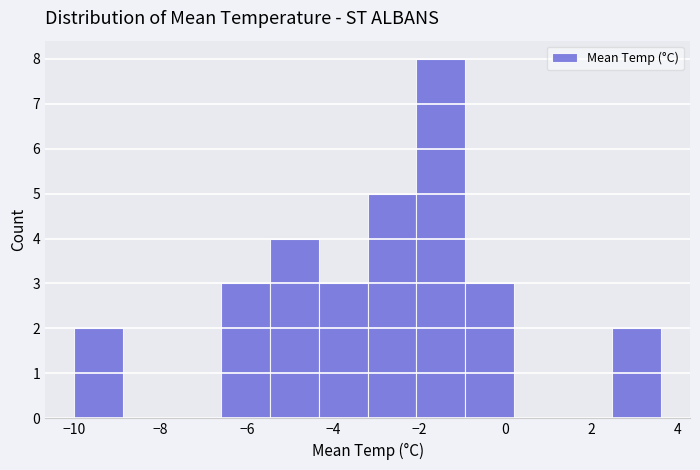

Reading left to right, transcribe this chart: for each bar, give the range it covers on the x-axis and its height. Neither the bar edges nor the heights are printed on the chart, so give them approximately, as read against the axes.

-10.0 to -8.8: 2
-8.8 to -7.8: 0
-7.8 to -6.6: 0
-6.6 to -5.4: 3
-5.4 to -4.4: 4
-4.4 to -3.2: 3
-3.2 to -2.0: 5
-2.0 to -1.0: 8
-1.0 to 0.2: 3
0.2 to 1.4: 0
1.4 to 2.4: 0
2.4 to 3.6: 2